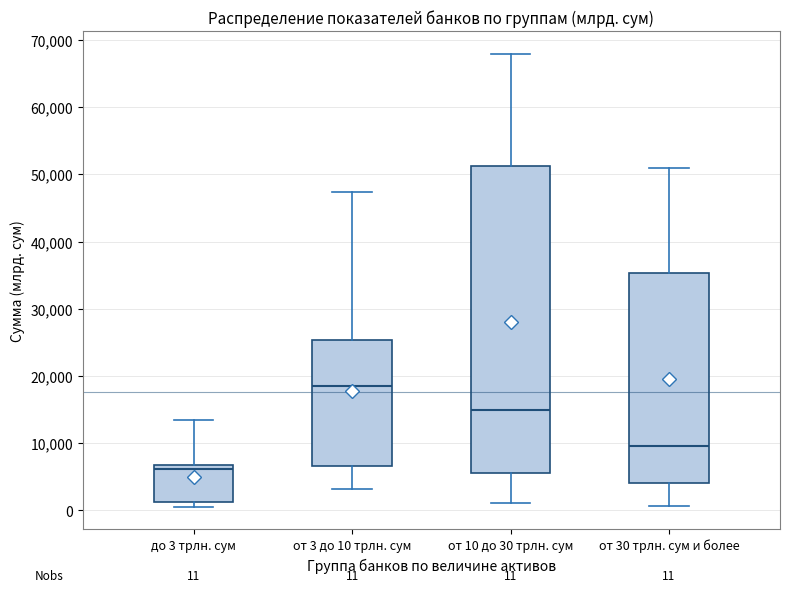

Which box has the lowest median line?

до 3 трлн. сум